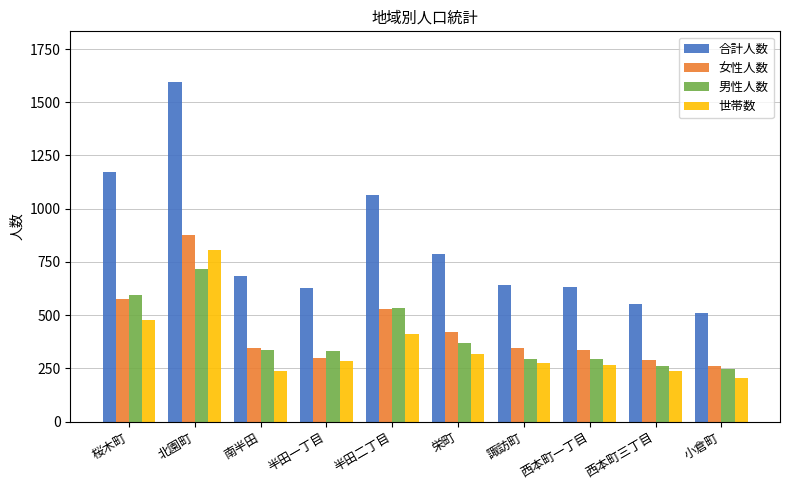

What is the approximate value of 合計人数 at 半田二丁目?

1064